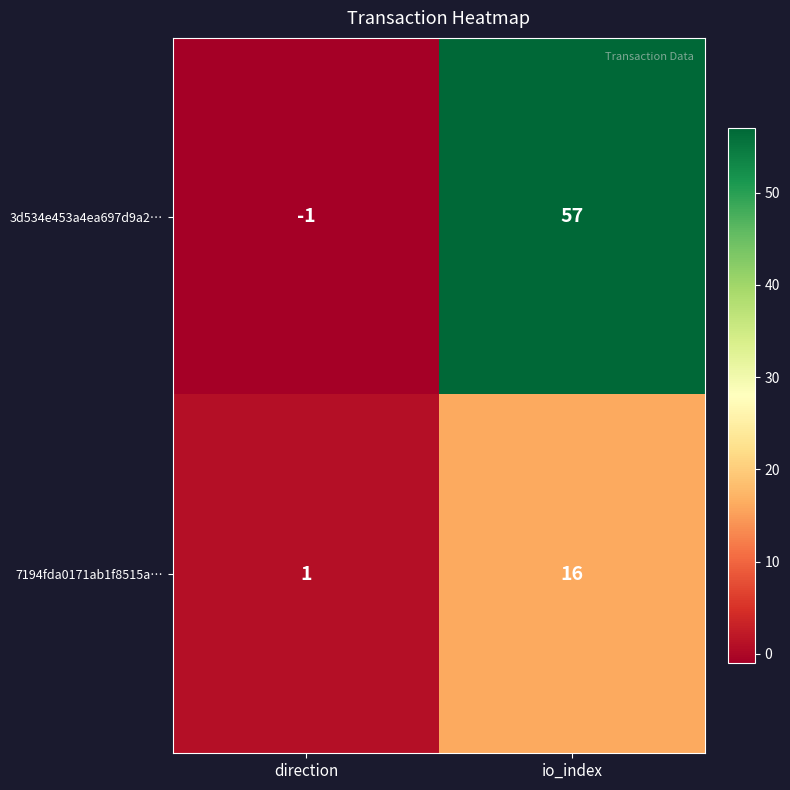

Between direction and io_index, which series saw the biggest shift?

3d534e453a4ea697d9a2…